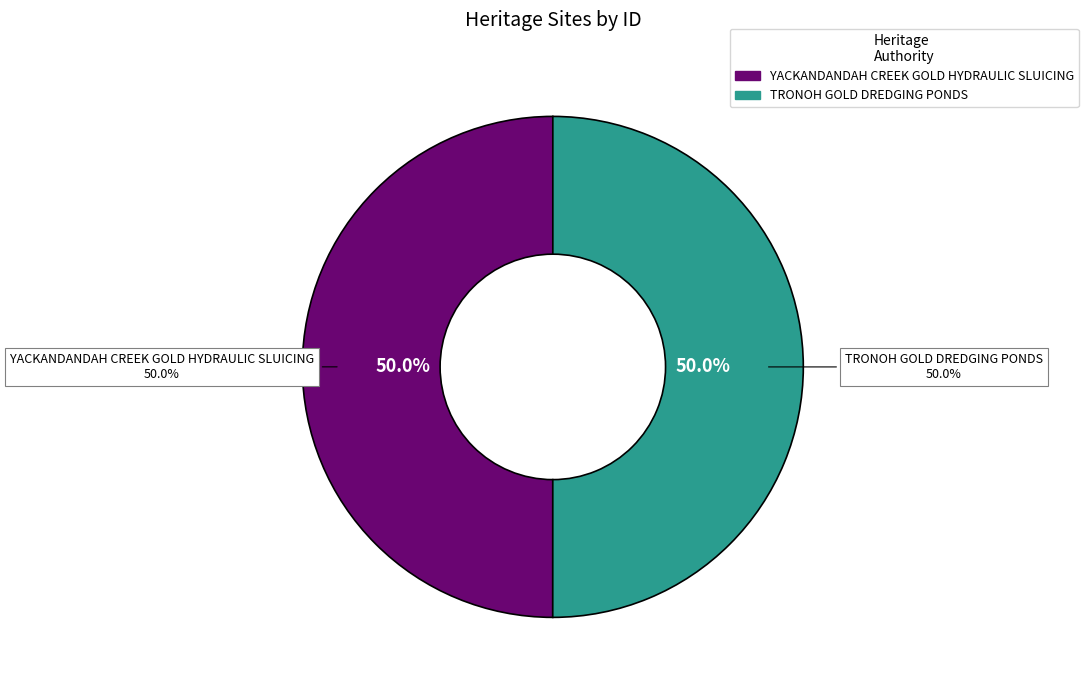

The YACKANDANDAH CREEK GOLD HYDRAULIC SLUICING slice represents 50% of the pie. True or false?

True